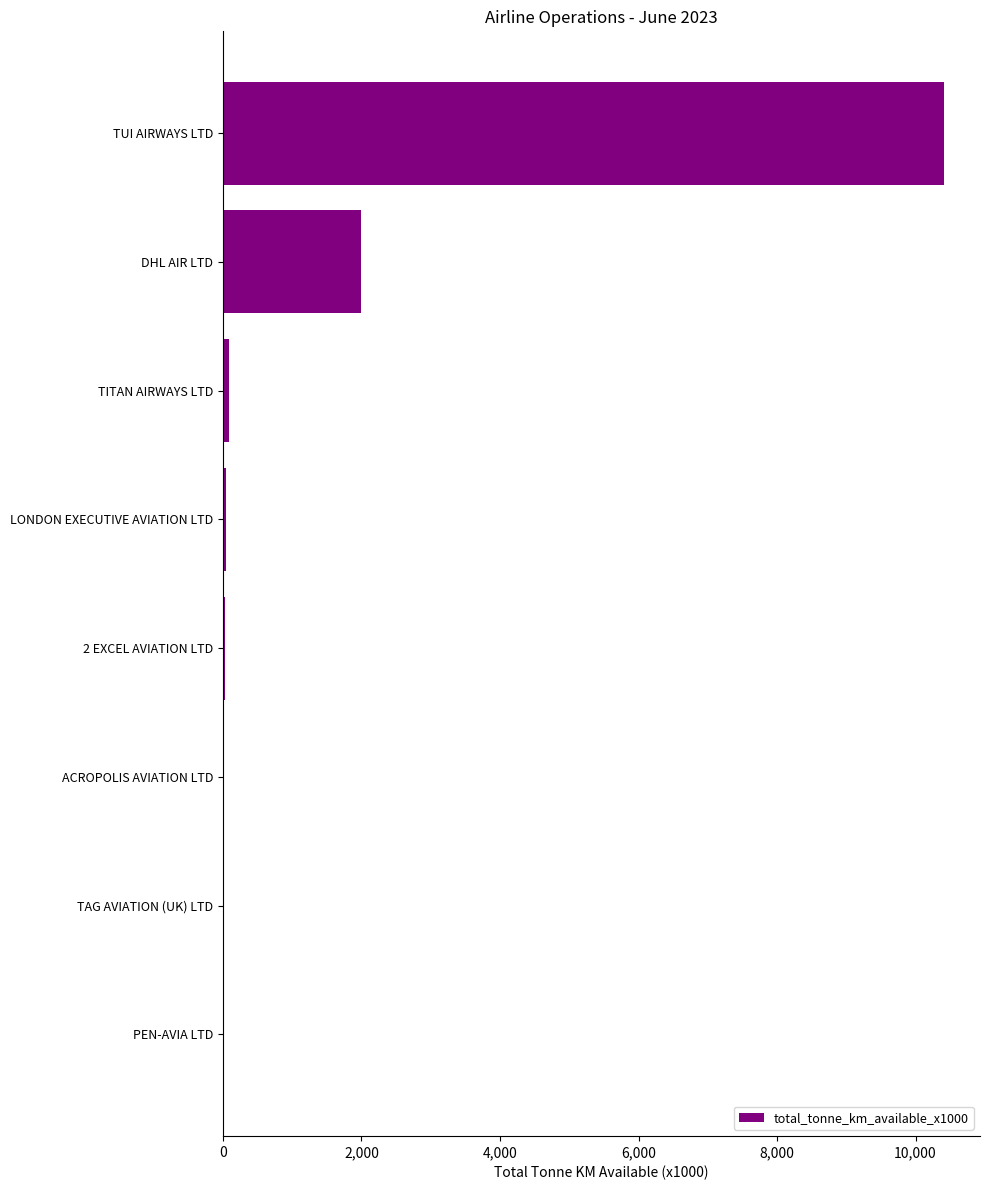

Where is the data nearest to the value 5205?

DHL AIR LTD